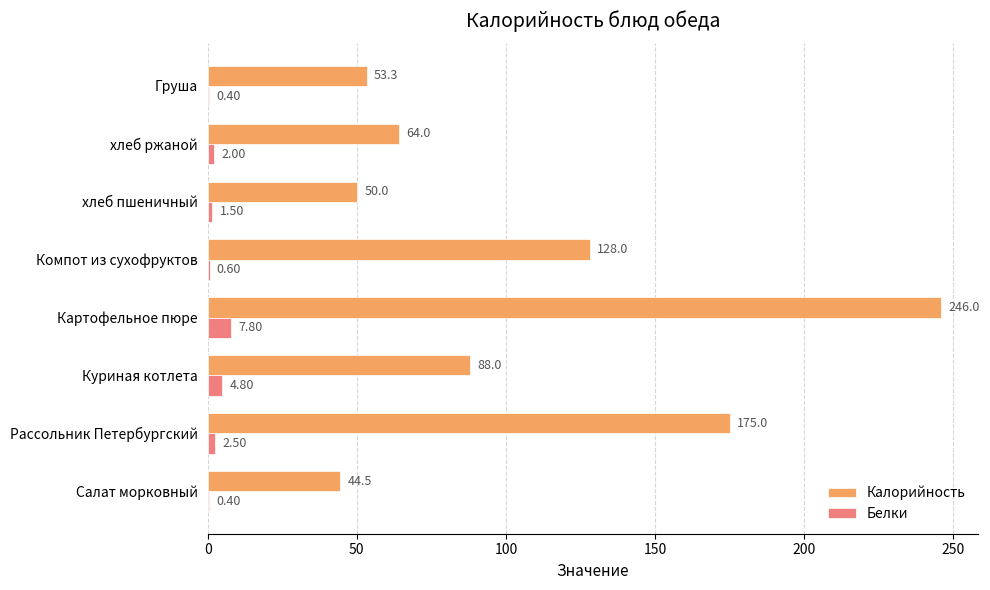

What is the sum of all Белки values?

20.0